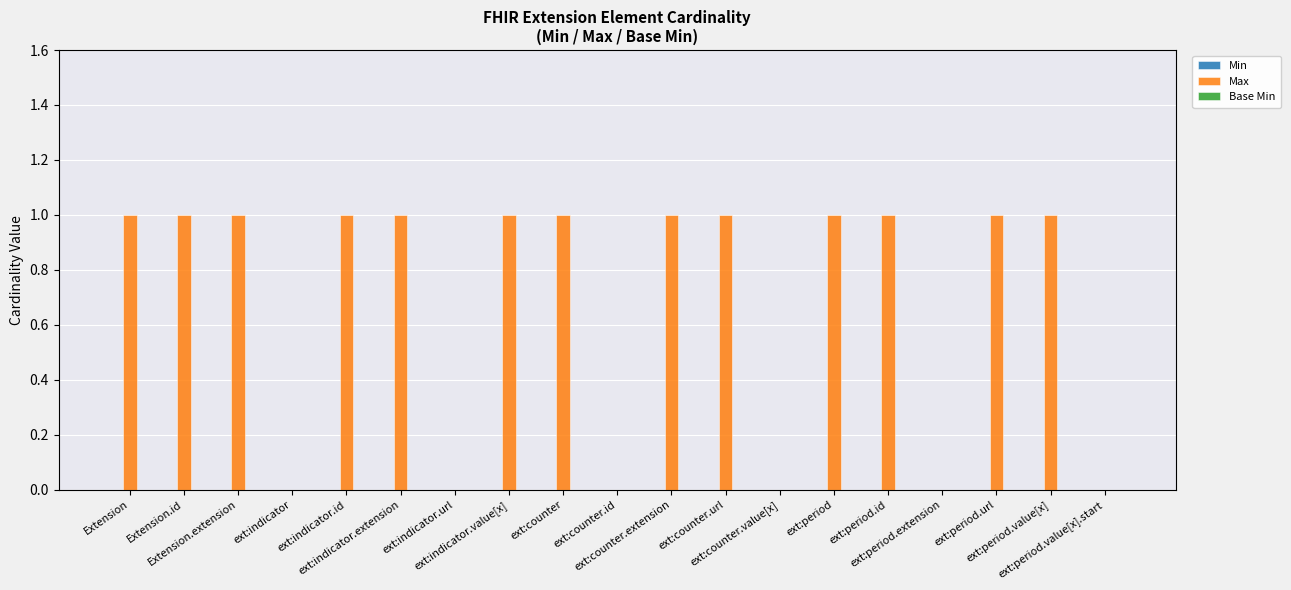

What is the sum of all values?

13